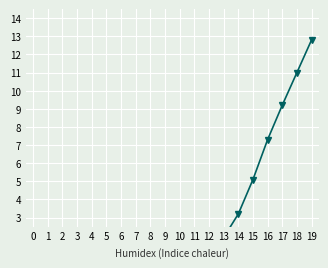

Reading left to right, list all the values displayed in this chart.

-1.9	-2.5	-1.8	-0.4	-0.4	-2.3	-1.4	-1.7	-2.0	-0.6	-0.8	-0.8	-2.8	1.9	3.2	5.1	7.3	9.2	11.0	12.8